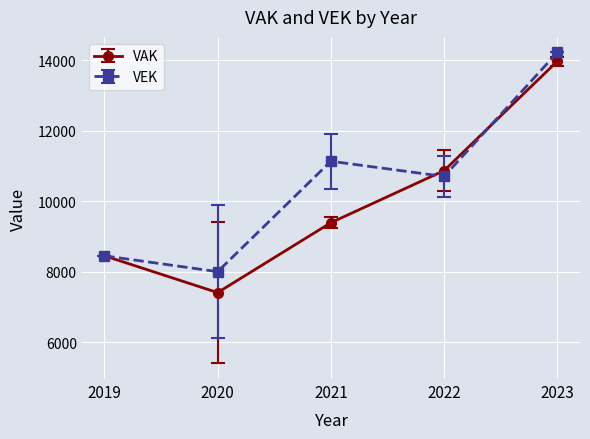

What is the total value across all series at 2020?

15415